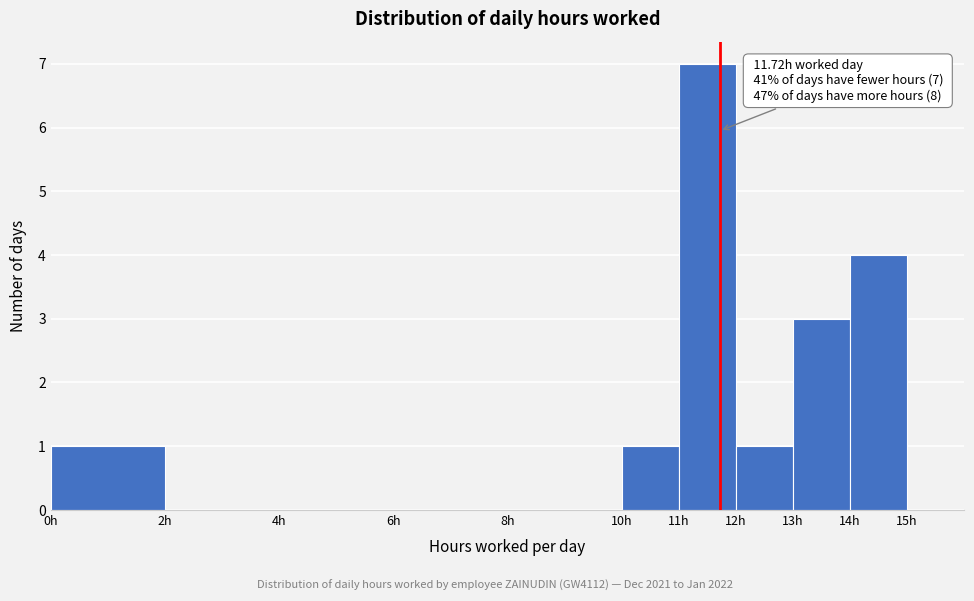

Over which range of the x-axis is the bar tallest?

11 to 12